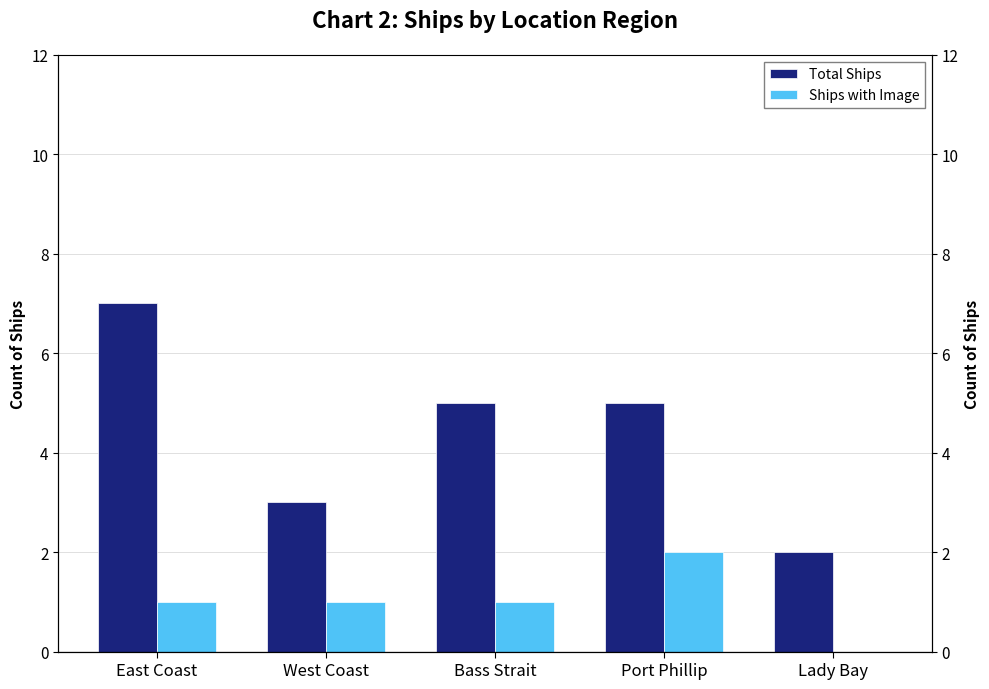

What position from the left is West Coast?

2